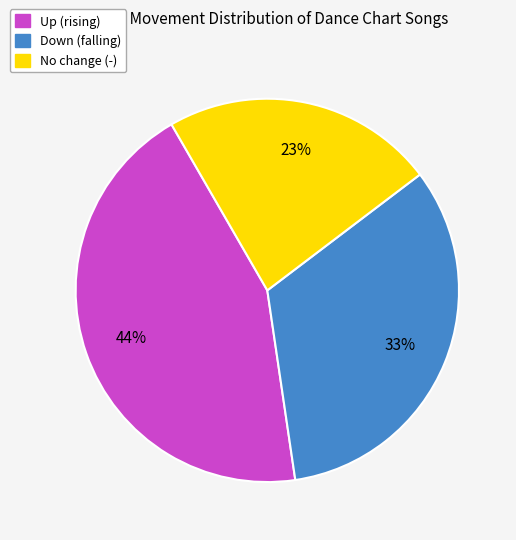

To the nearest percent, what percentage of the pie is No change (-)?

23%